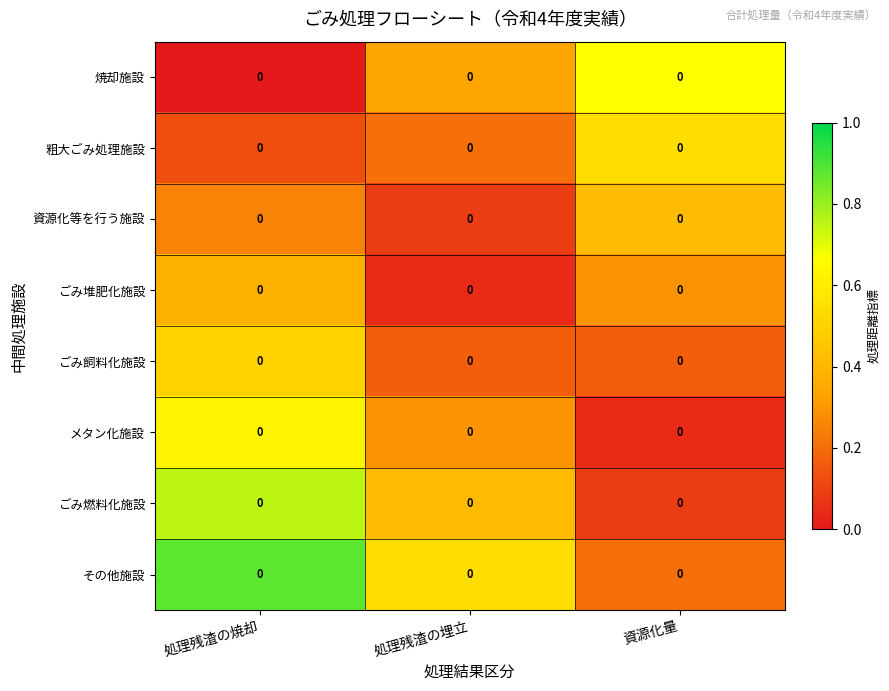

The value of ごみ燃料化施設 at 処理残渣の埋立 is 0.4. True or false?

True